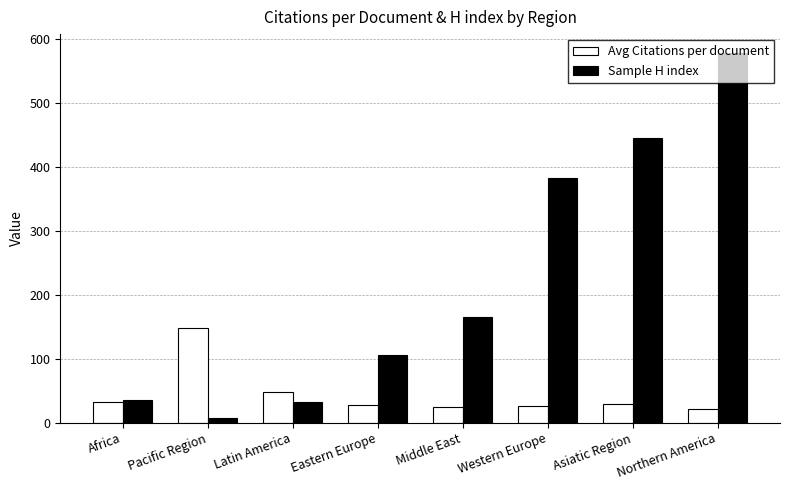

Where is Sample H index nearest to the value 292?

Western Europe